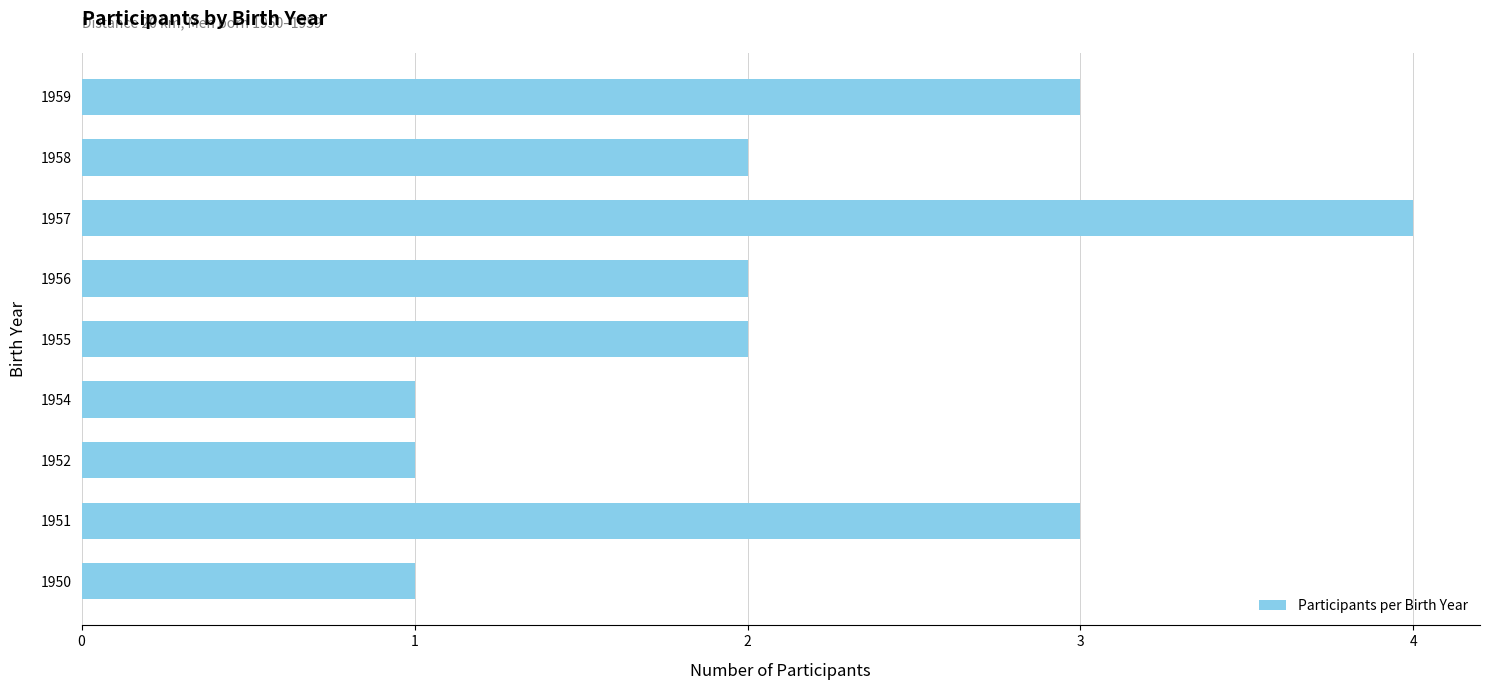

How many bars are there in total?

9